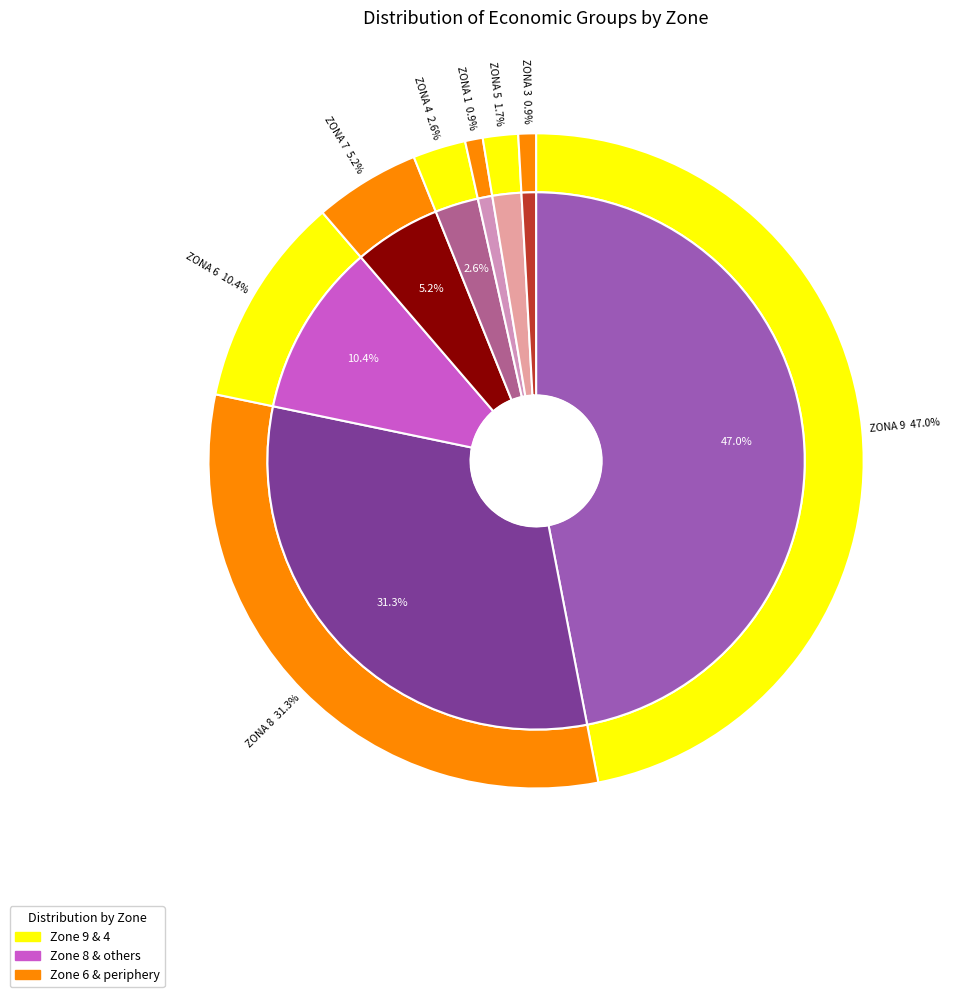

Which slice is the largest?

ZONA 9